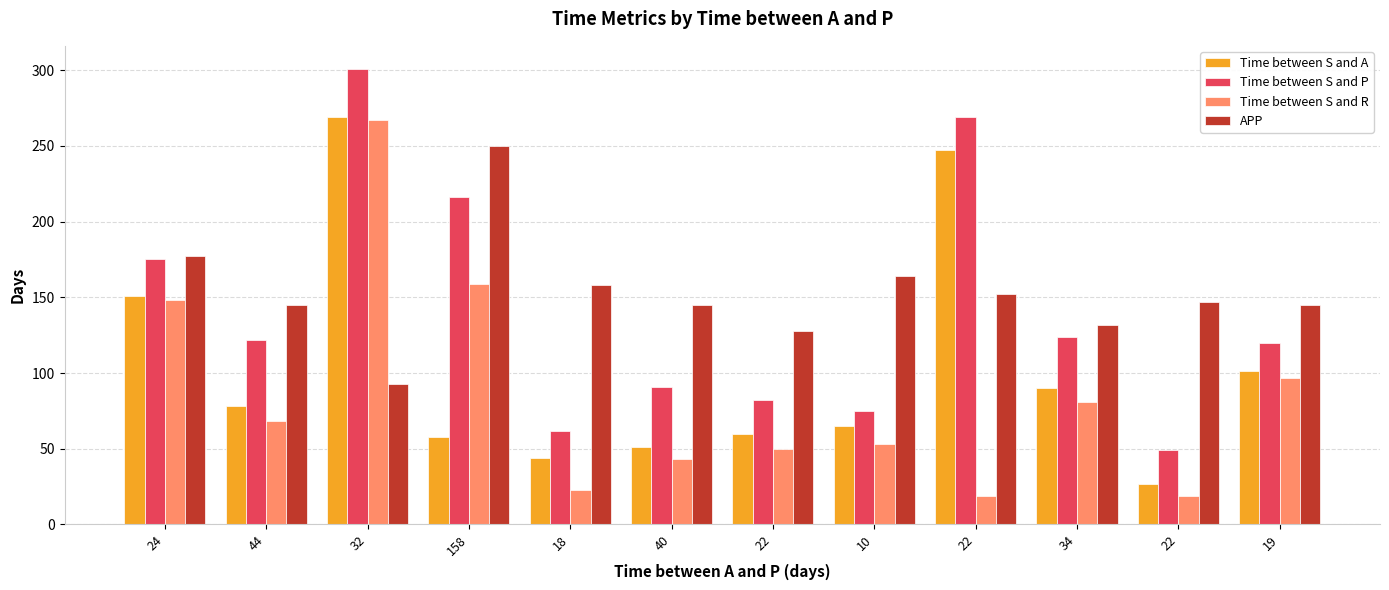

What is the label of the 7th bar from the left?

22